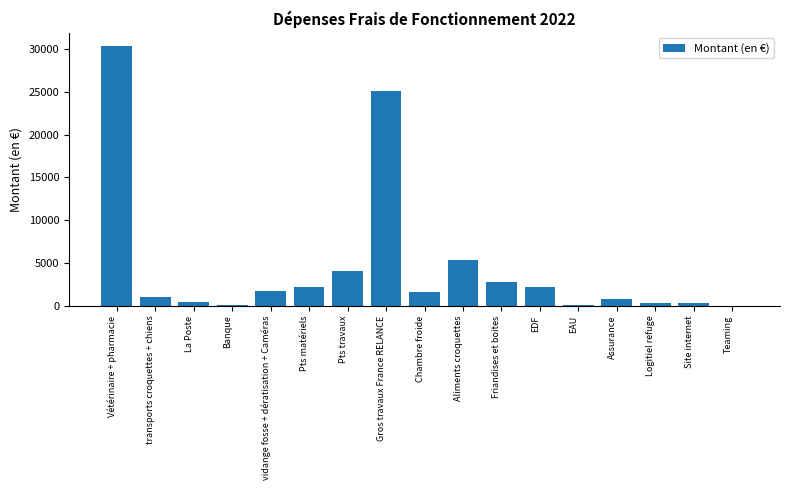

What value does the data have at Pts travaux?

4052.6